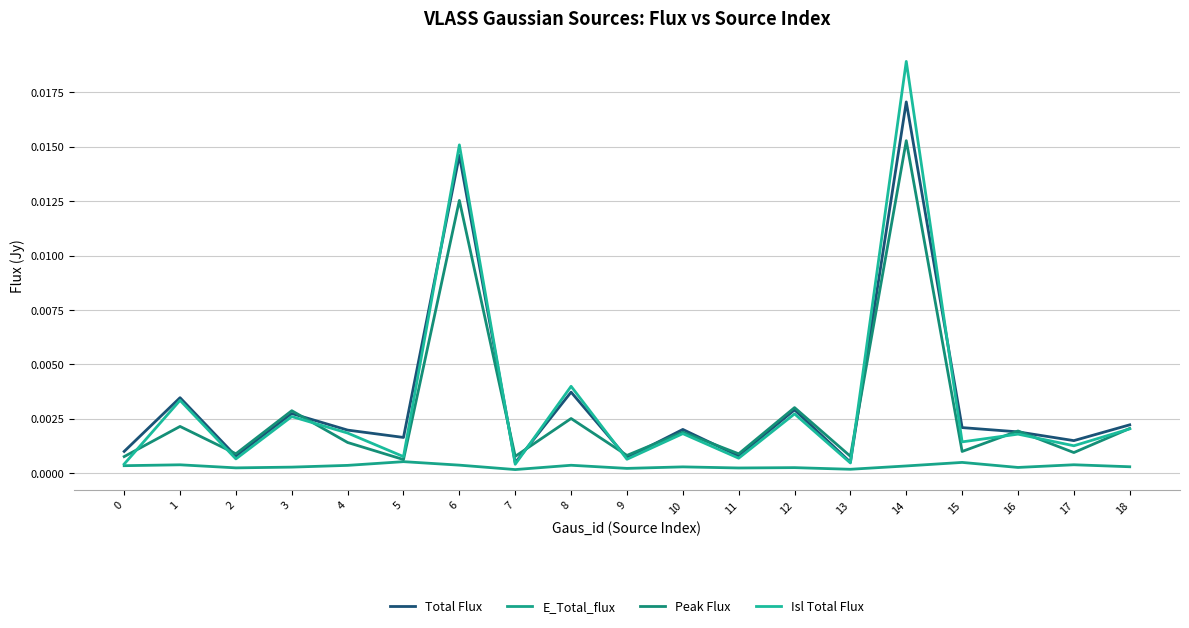

Which category has the highest value in the Peak Flux series?

14